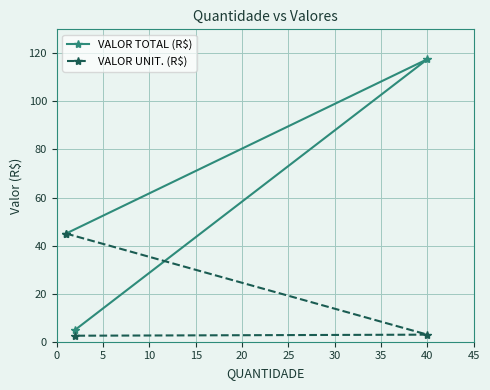

What is the maximum value for VALOR UNIT. (R$)?

45.0